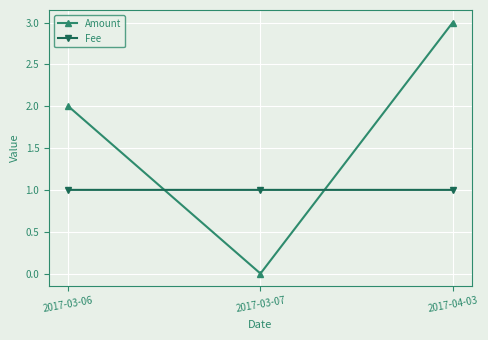

List the labels in order of Amount value, largest first.

2017-04-03, 2017-03-06, 2017-03-07